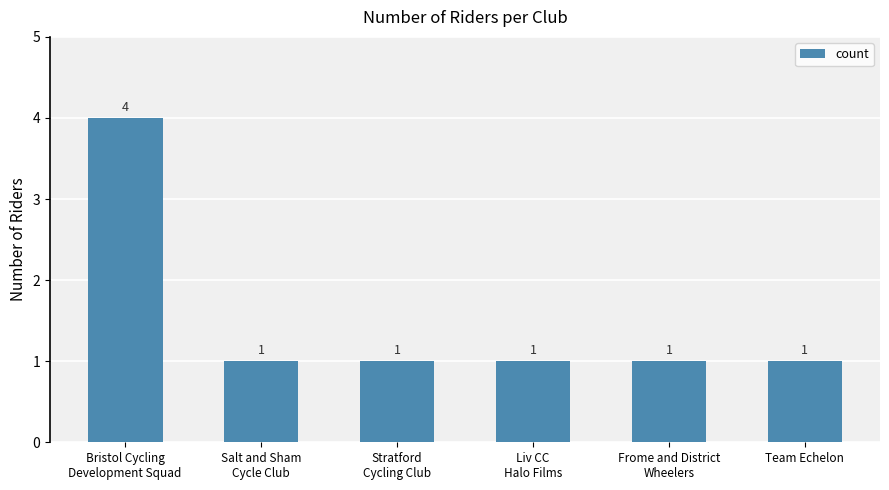

What is the minimum value shown in the chart?

1